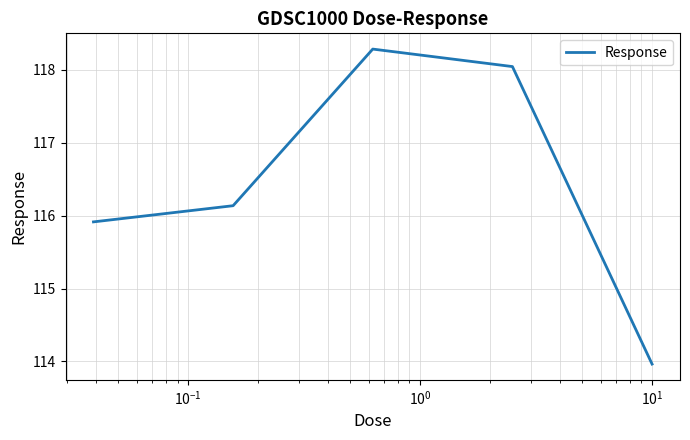

What is the difference between the maximum and second lowest values?

2.4